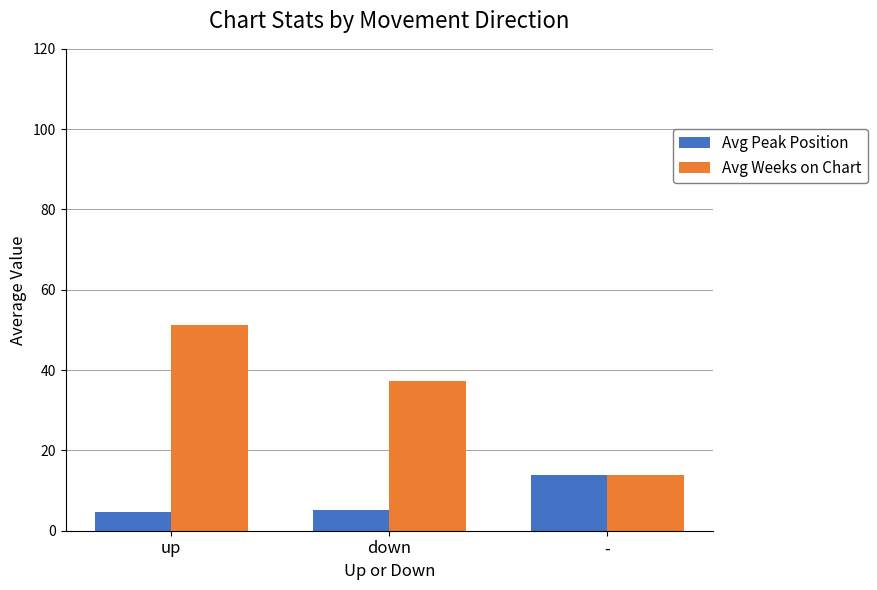

At which label is Avg Weeks on Chart closest to 32?

down